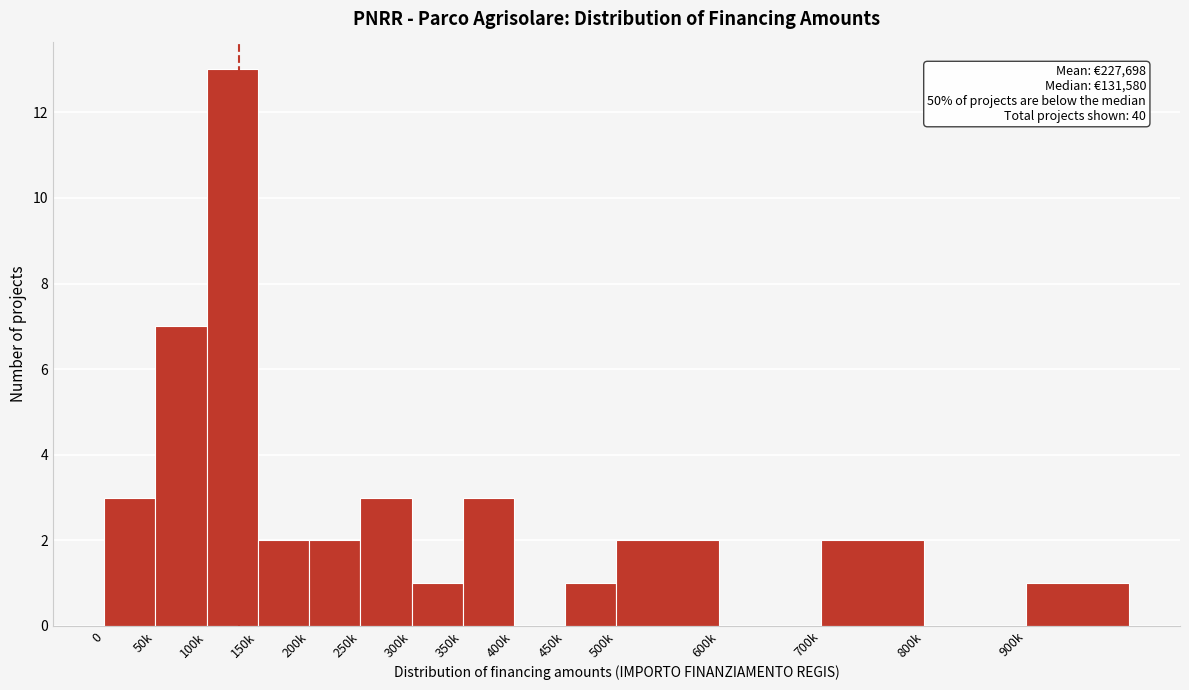

Reading left to right, transcribe all the data shown in this chart.

0=3	50k=7	100k=13	150k=2	200k=2	250k=3	300k=1	350k=3	400k=0	450k=1	500k=2	600k=0	700k=2	800k=0	900k=1